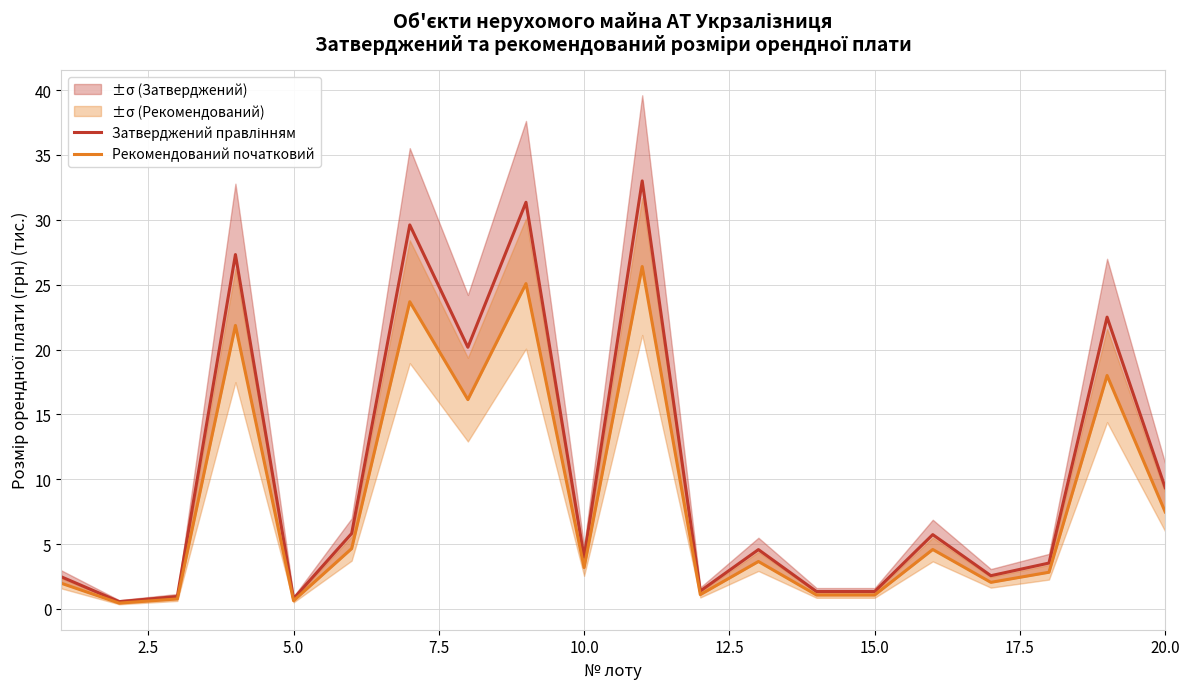

True or false: Рекомендований початковий and Затверджений правлінням cross at least once.

False